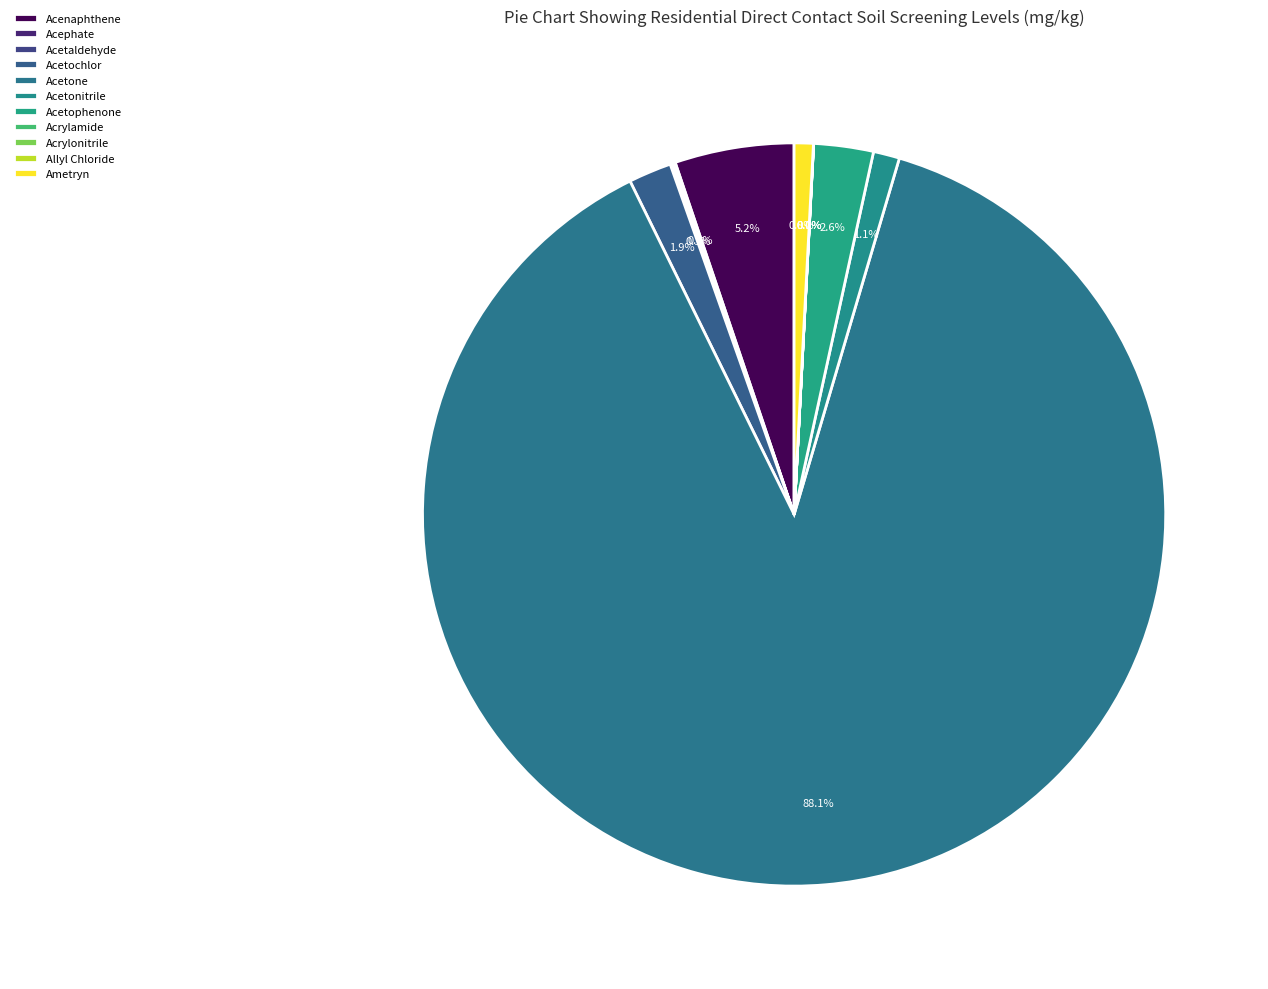

Which slice is the smallest?

Allyl Chloride